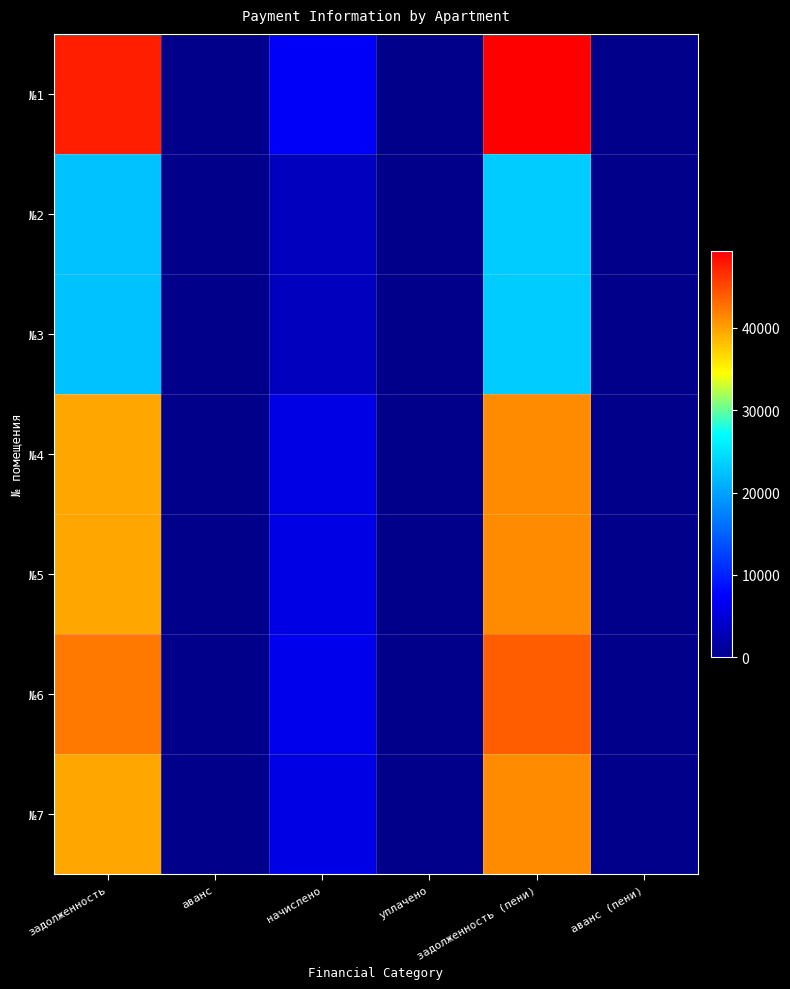

Reading left to right, extract all data points from this chart.

№1: задолженность=47644.2	аванс=0.0	начислено=7020.0	уплачено=0.0	задолженность (пени)=49399.2	аванс (пени)=0.0
№2: задолженность=22498.8	аванс=0.0	начислено=3315.0	уплачено=0.0	задолженность (пени)=23327.5	аванс (пени)=0.0
№3: задолженность=22498.8	аванс=0.0	начислено=3315.0	уплачено=0.0	задолженность (пени)=23327.5	аванс (пени)=0.0
№4: задолженность=39703.5	аванс=0.0	начислено=5850.0	уплачено=0.0	задолженность (пени)=41166.0	аванс (пени)=0.0
№5: задолженность=39703.5	аванс=0.0	начислено=5850.0	уплачено=0.0	задолженность (пени)=41166.0	аванс (пени)=0.0
№6: задолженность=42350.4	аванс=0.0	начислено=6240.0	уплачено=0.0	задолженность (пени)=43910.4	аванс (пени)=0.0
№7: задолженность=39703.5	аванс=0.0	начислено=5850.0	уплачено=0.0	задолженность (пени)=41166.0	аванс (пени)=0.0